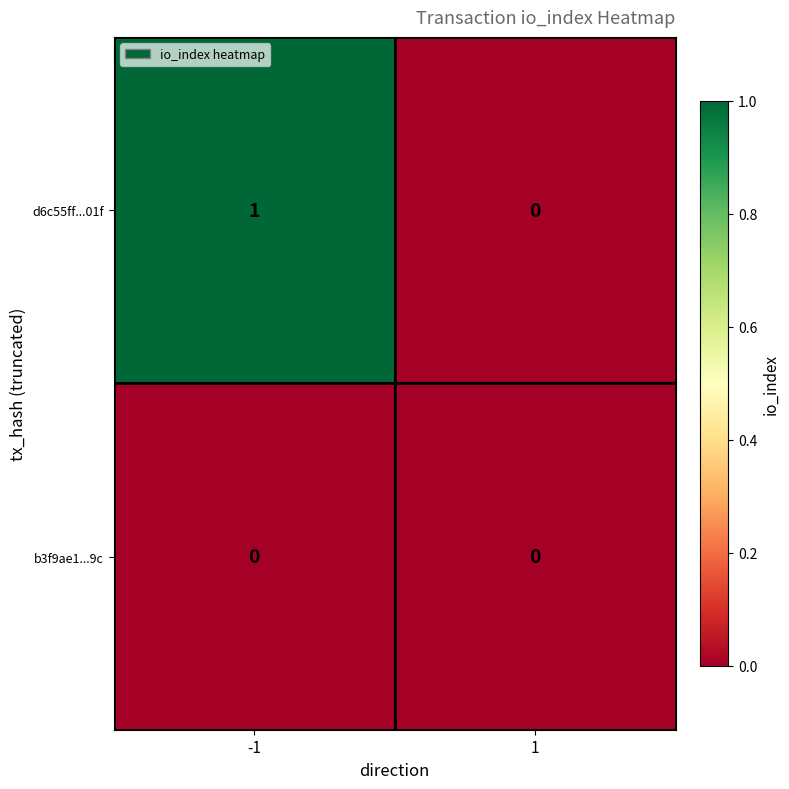

Between -1 and 1, which series saw the biggest shift?

d6c55ff...01f